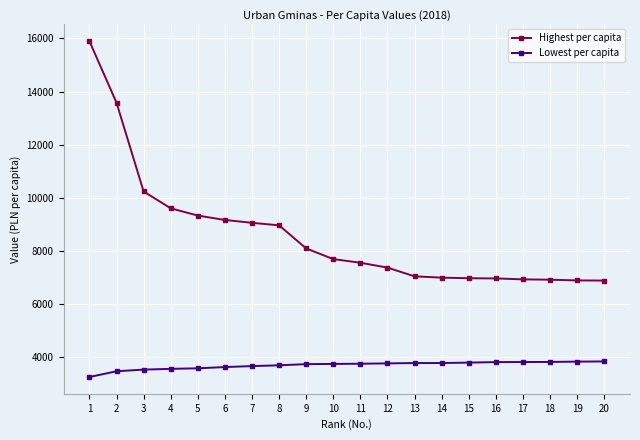

The Highest per capita series shows 6937 at 17. True or false?

True